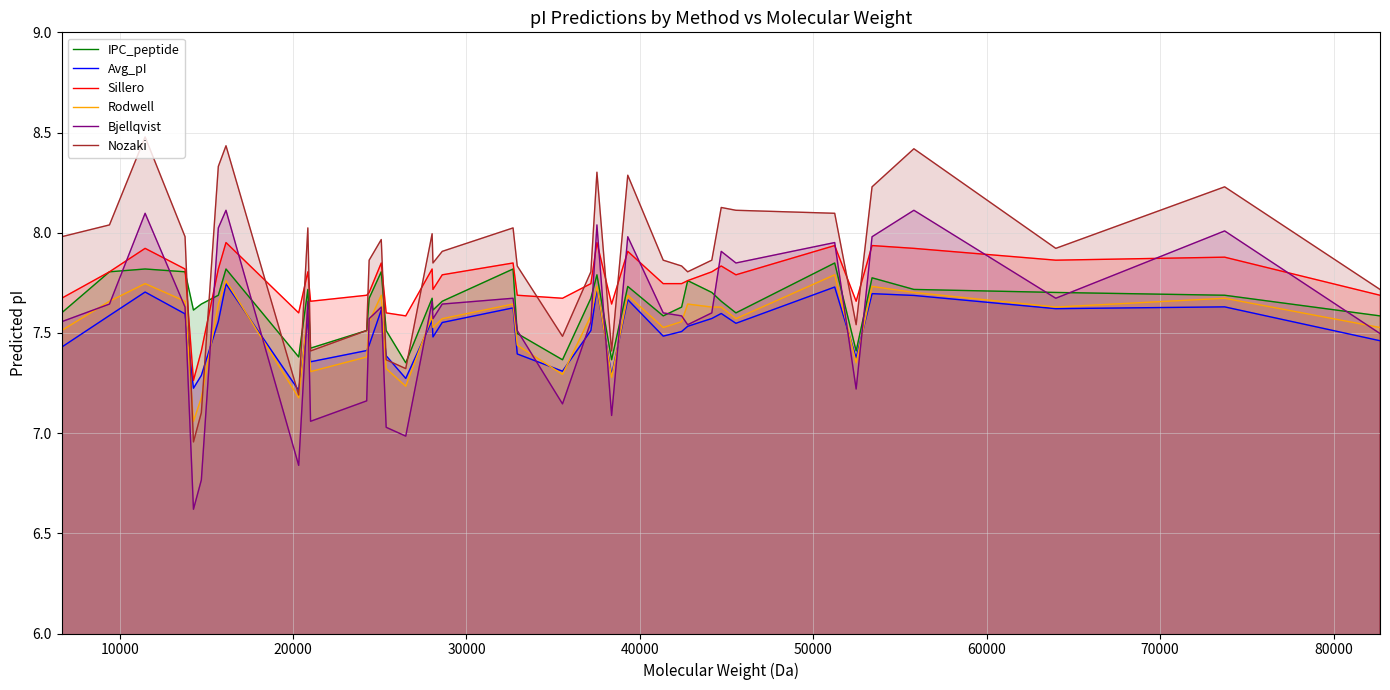

True or false: Rodwell and Sillero intersect in this chart.

False